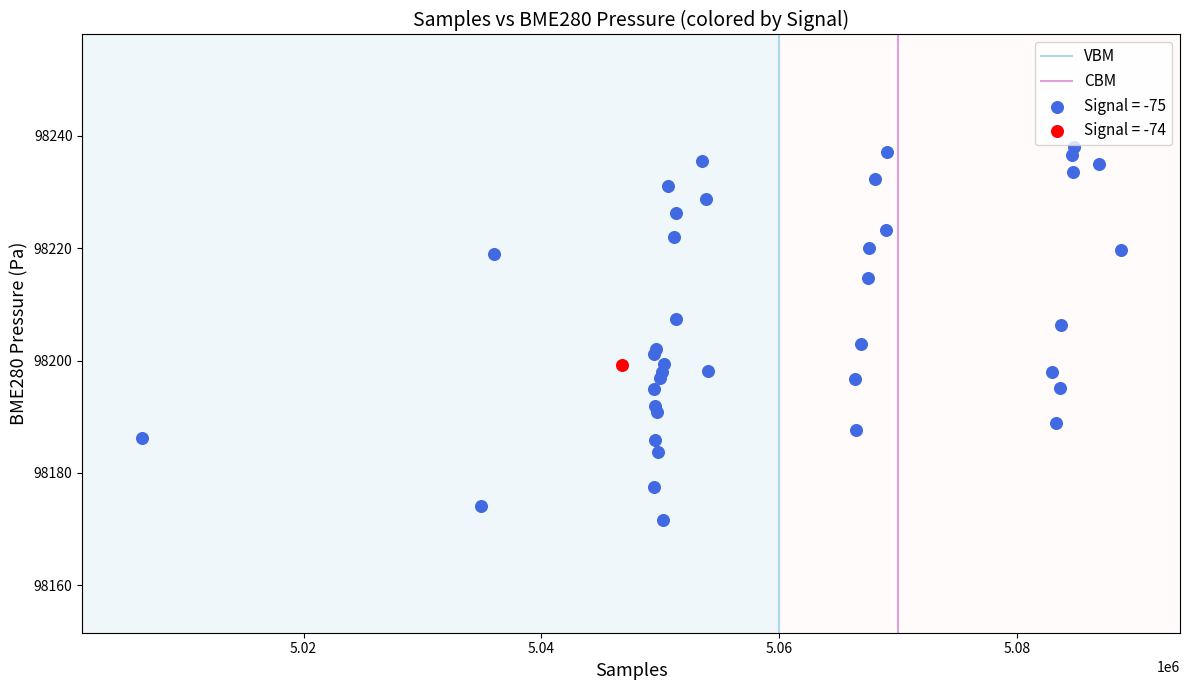

Which series reaches the minimum Y coordinate?

Signal = -75